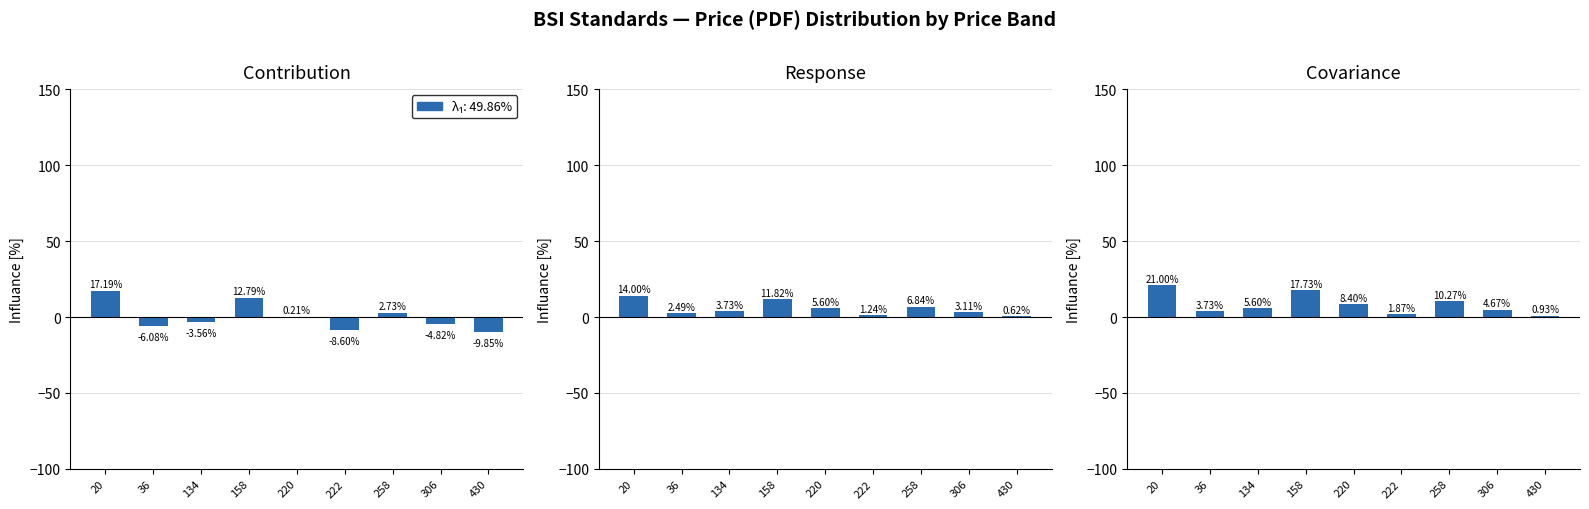

Reading left to right, what are all the values shown in this chart?

20=21.0	36=3.7	134=5.6	158=17.7	220=8.4	222=1.9	258=10.3	306=4.7	430=0.9